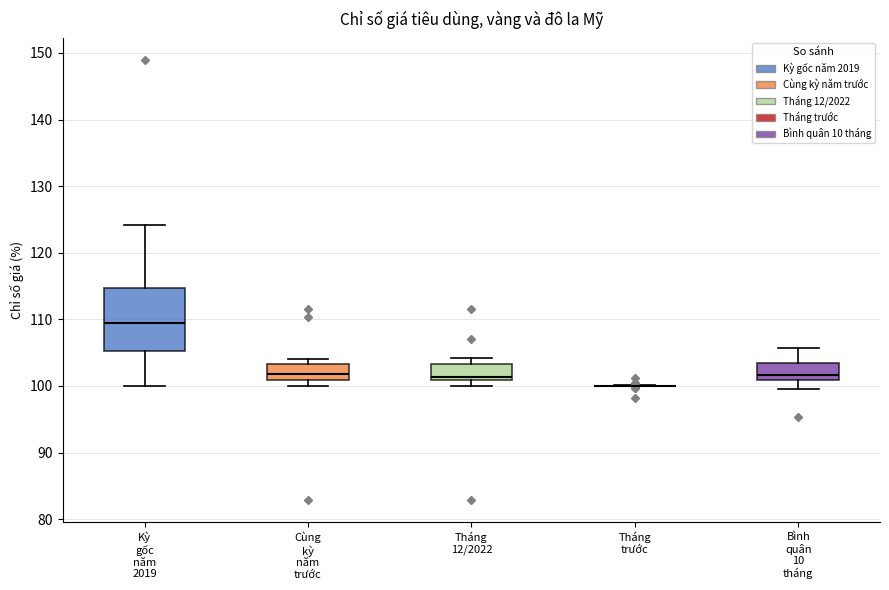

Where is the upper edge of the box for Tháng 12/2022 on the y-axis? The values are not printed on the chart, so give them approximately, as read against the axis.

103